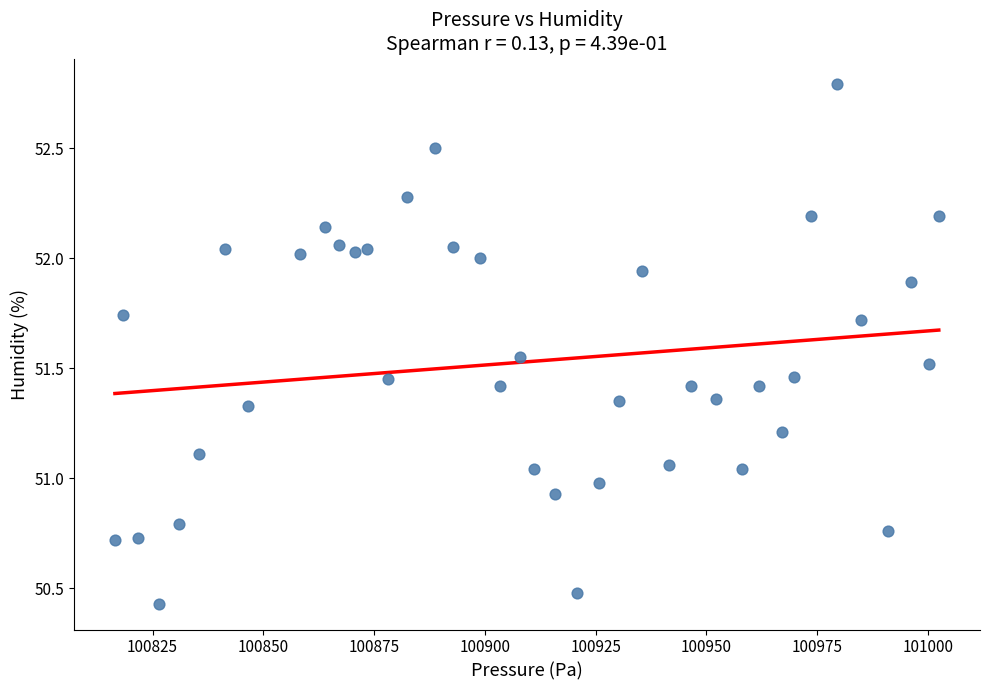

What is the range of X values (max minus min)?

186.0